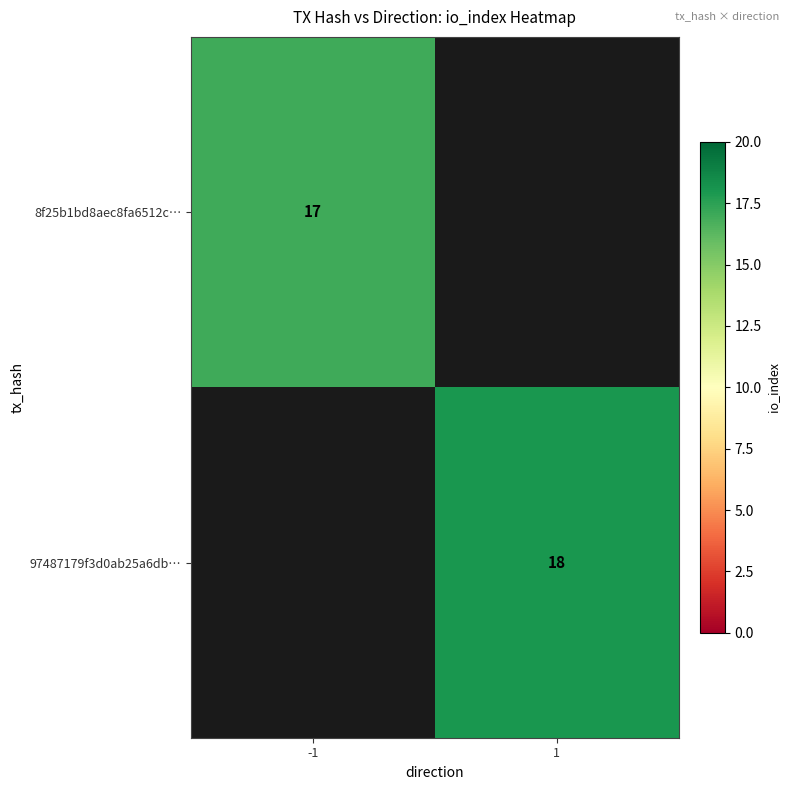

Is it true that 8f25b1bd8aec8fa6512c… equals 17 at -1?

True